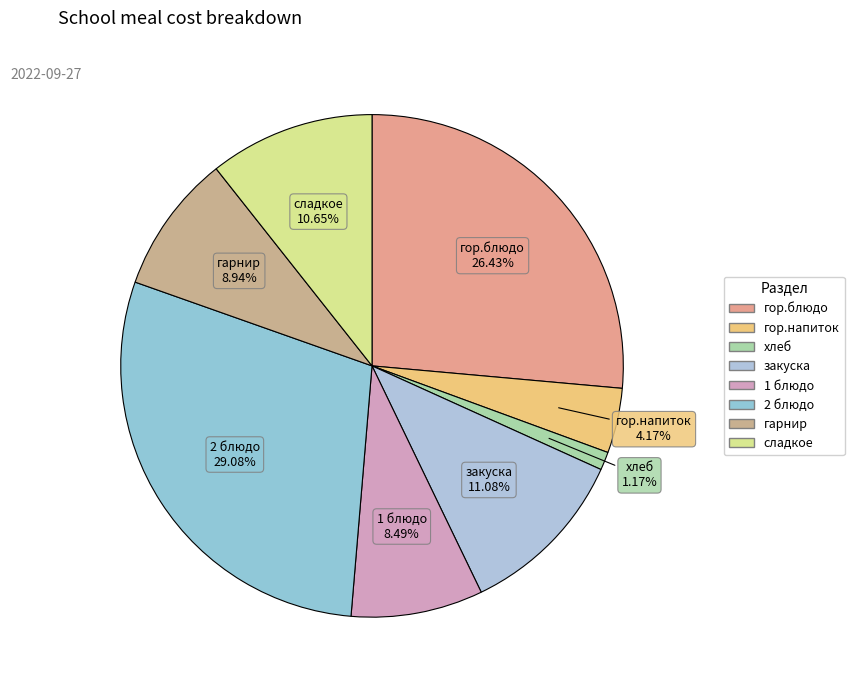

Is there any slice that represents more than half of the pie?

No